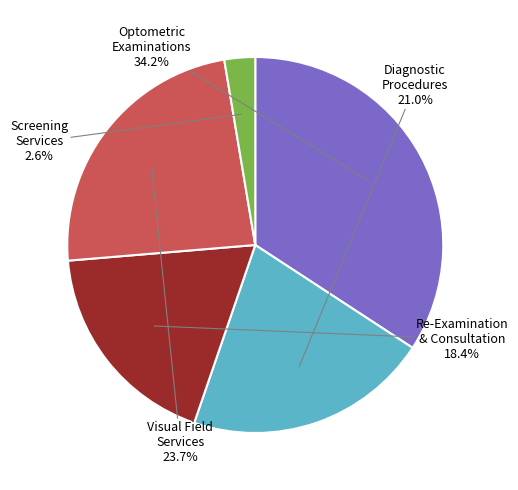

To the nearest percent, what is the difference between the largest and smallest slice percentages?

32%